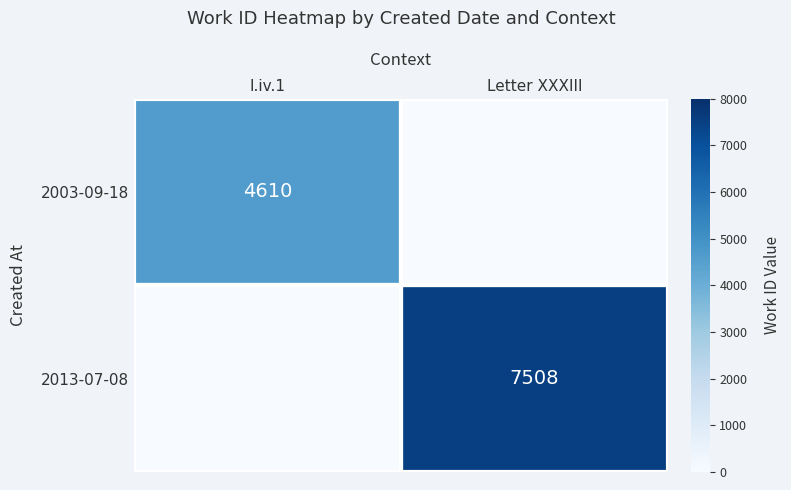

At how many categories does at least one series exceed 567?

2